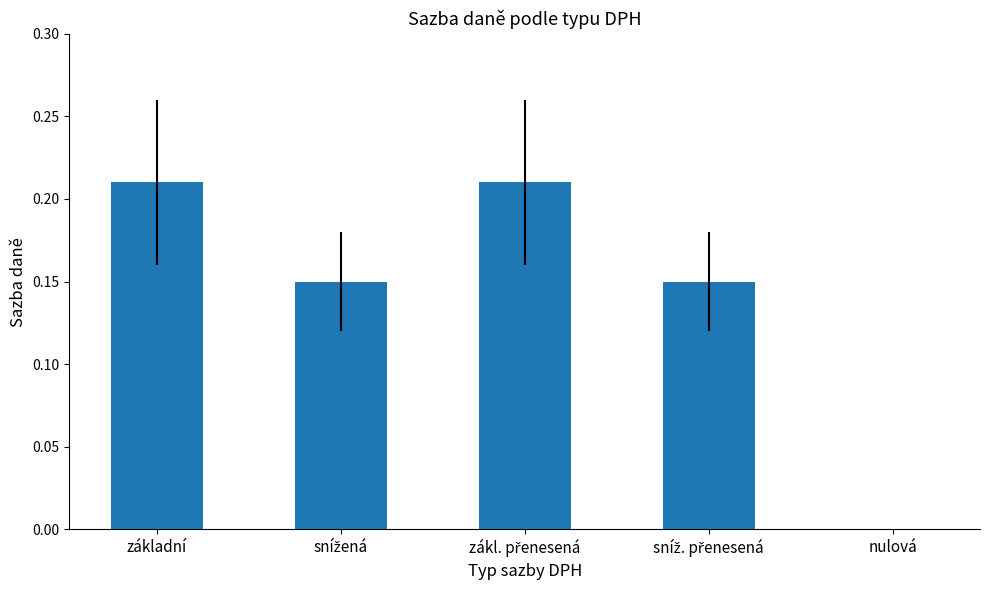

Are the bars grouped side by side (vs. stacked)?

No